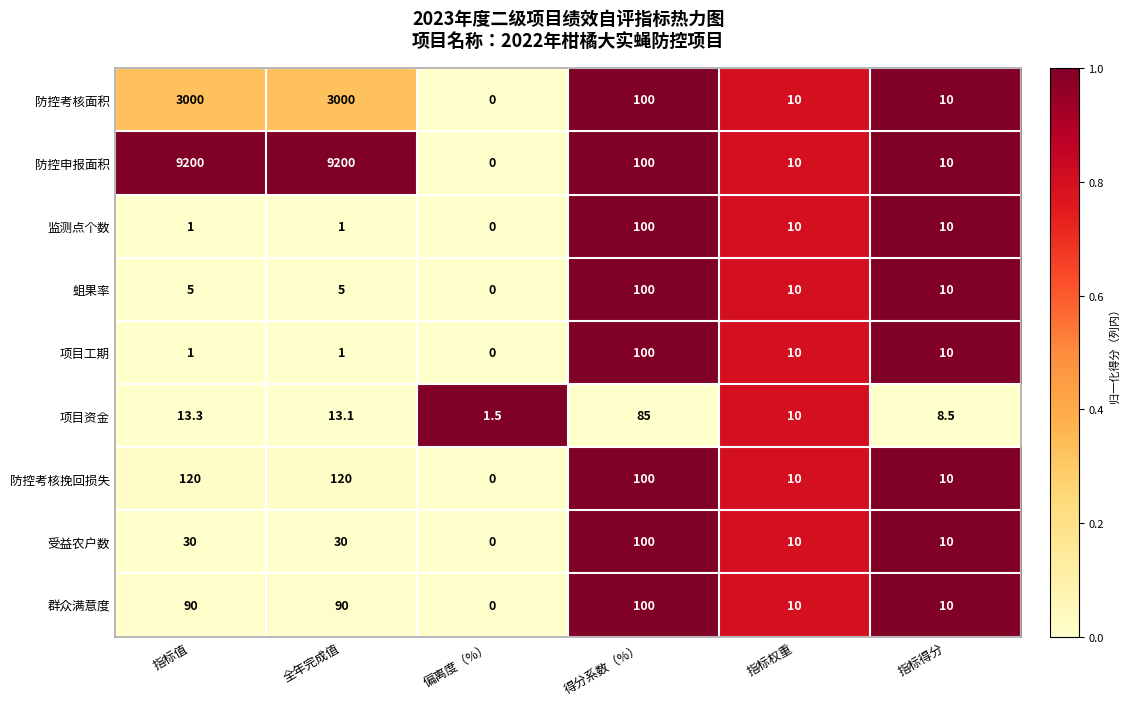

Between 全年完成值 and 得分系数（%）, which series saw the biggest shift?

防控申报面积